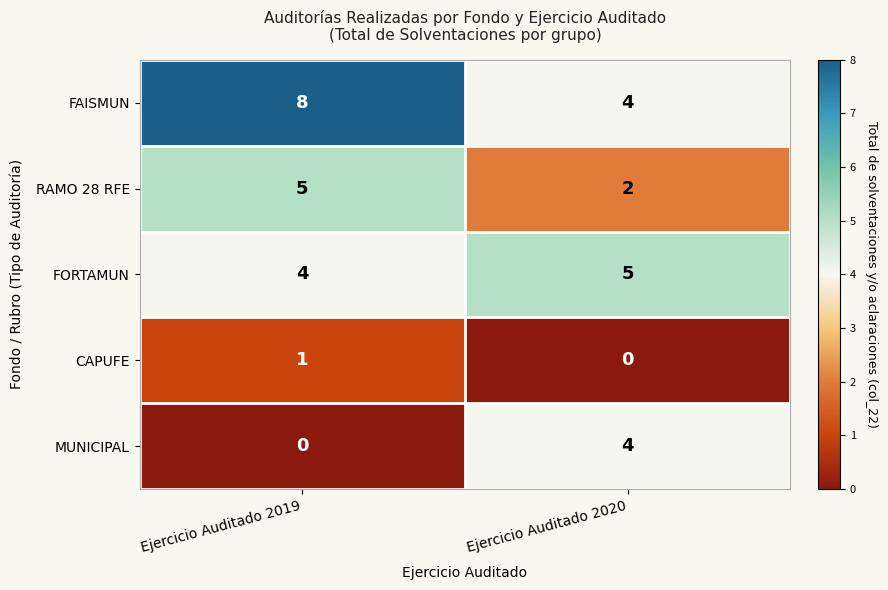

Reading left to right, what are all the values shown in this chart?

FAISMUN: 8	4
RAMO 28 RFE: 5	2
FORTAMUN: 4	5
CAPUFE: 1	0
MUNICIPAL: 0	4